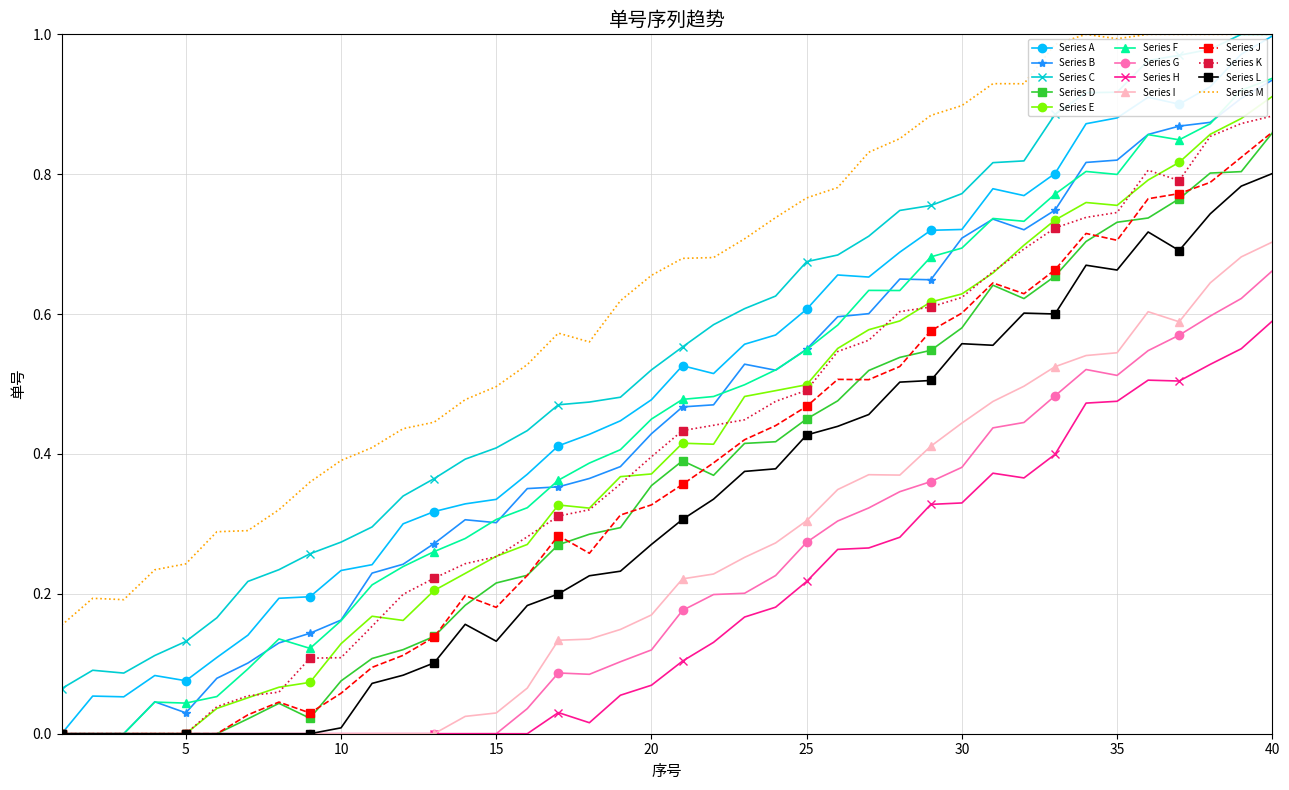

Which series has the largest range (max minus min)?

Series A